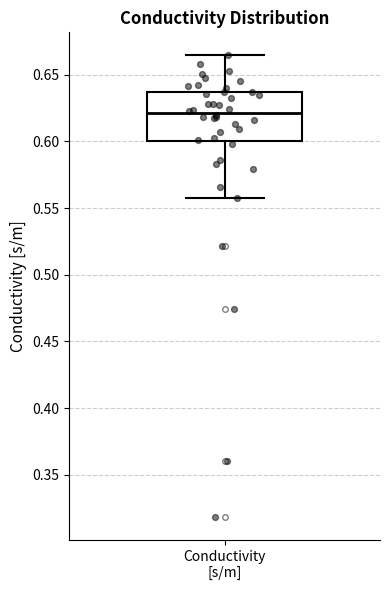

Read this box plot against the y-axis: the position of the median line, the range covered by the box, and the ends of both whiskers. The values are not printed on the chart, so give them approximately, as read against the axis.

median 0.620, box 0.600 to 0.635, whiskers 0.560 to 0.665